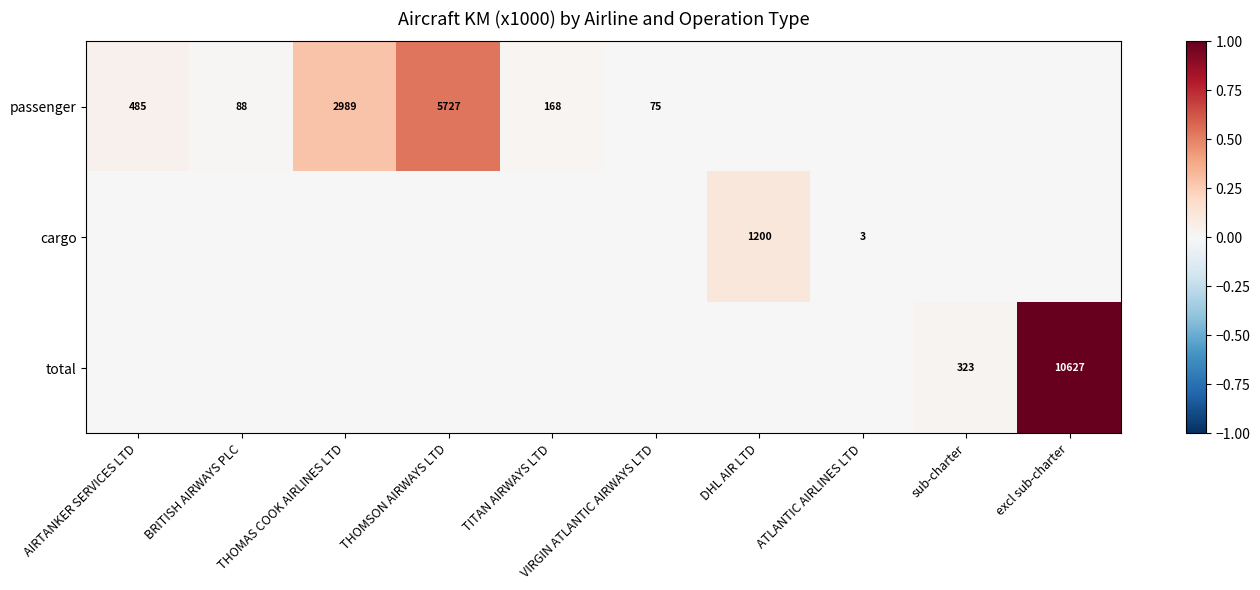

What is the difference between the passenger values at AIRTANKER SERVICES LTD and BRITISH AIRWAYS PLC?

397